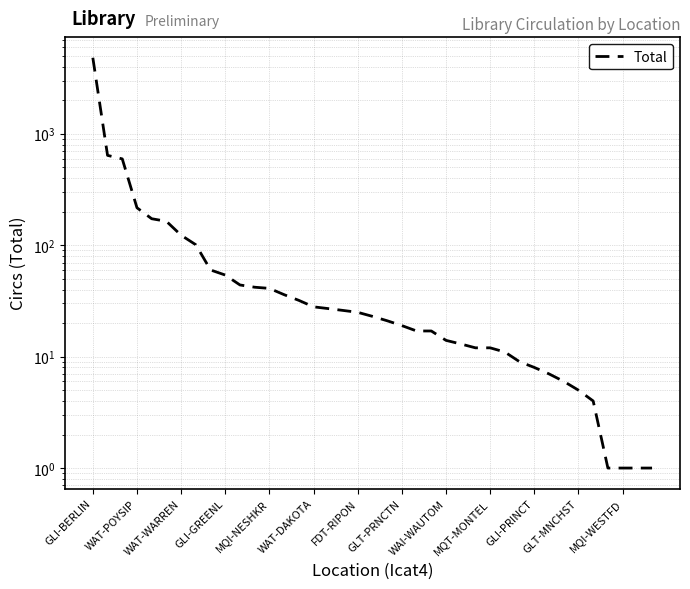

Between 38 and WAT-WARREN, which is larger?

WAT-WARREN